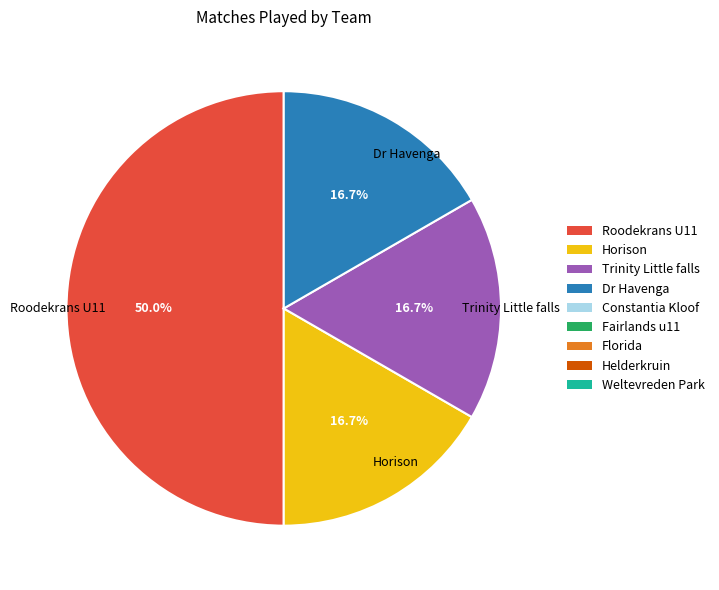

The Trinity Little falls slice represents 17% of the pie. True or false?

True